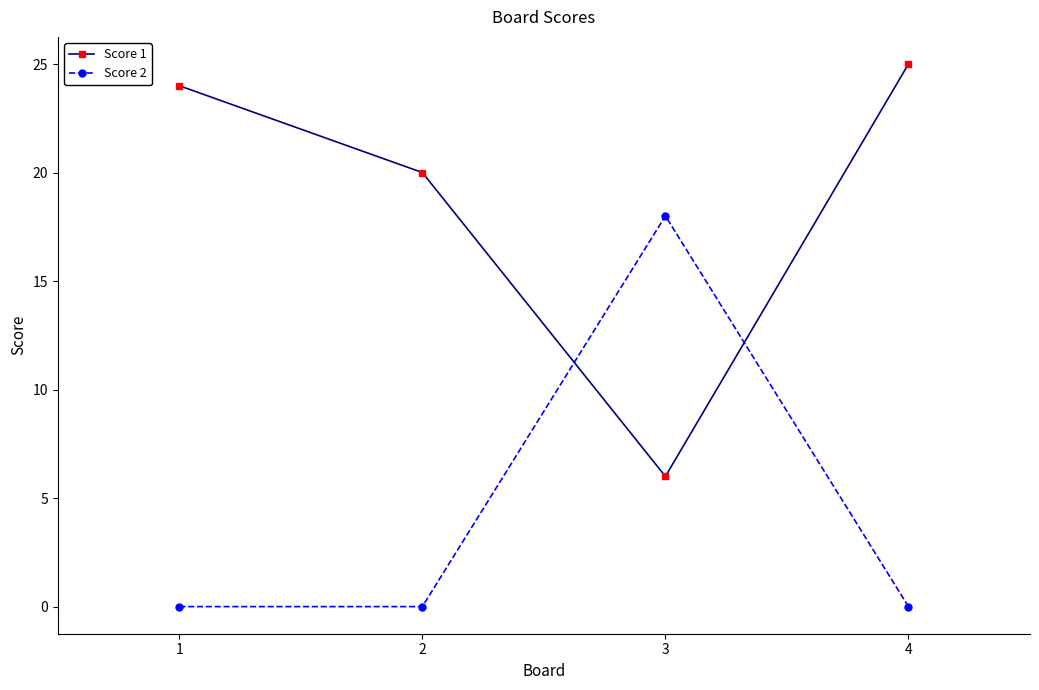

How many Score 2 values are between 0 and 18?

4